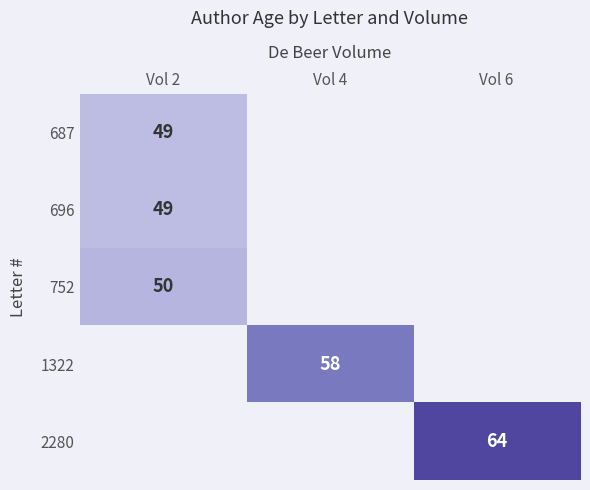

Count the number of data series in this chart.

5